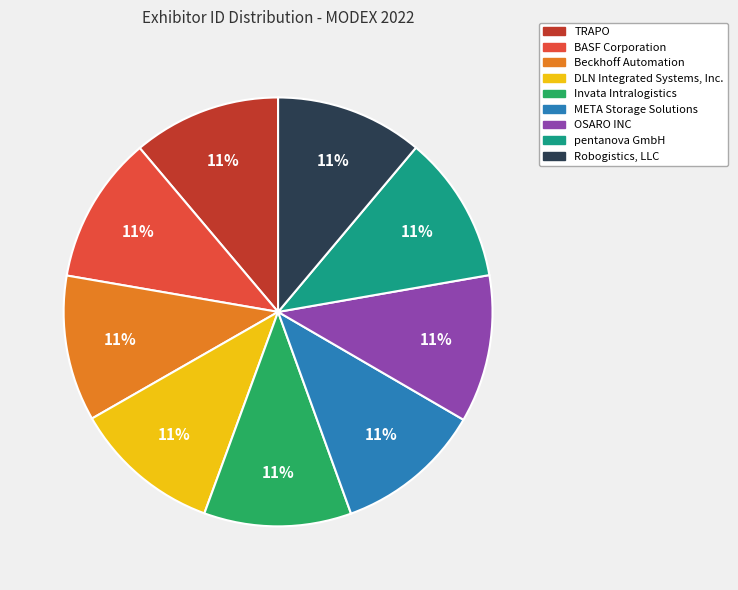

True or false: META Storage Solutions accounts for 1% of the total.

False